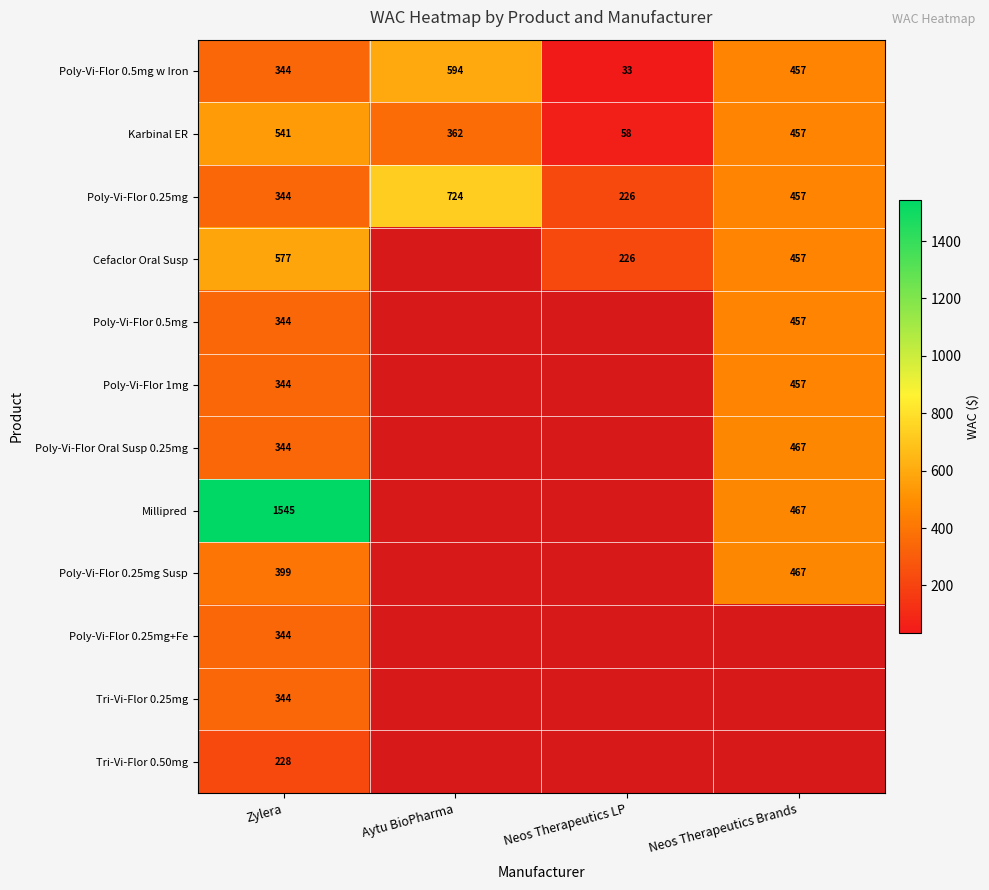

At which label does Millipred reach its peak?

Zylera